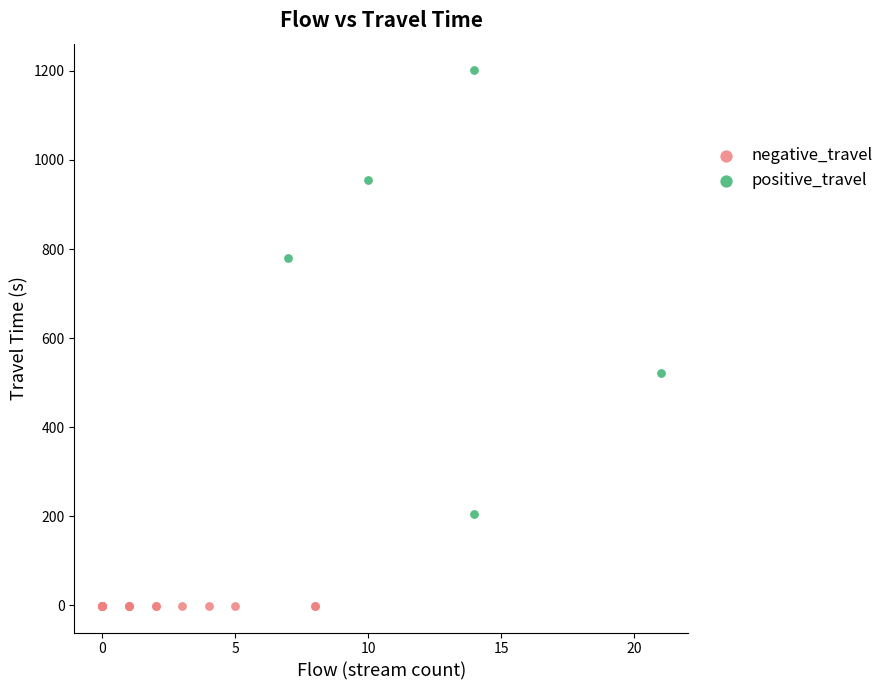

Which series reaches the minimum Y coordinate?

negative_travel